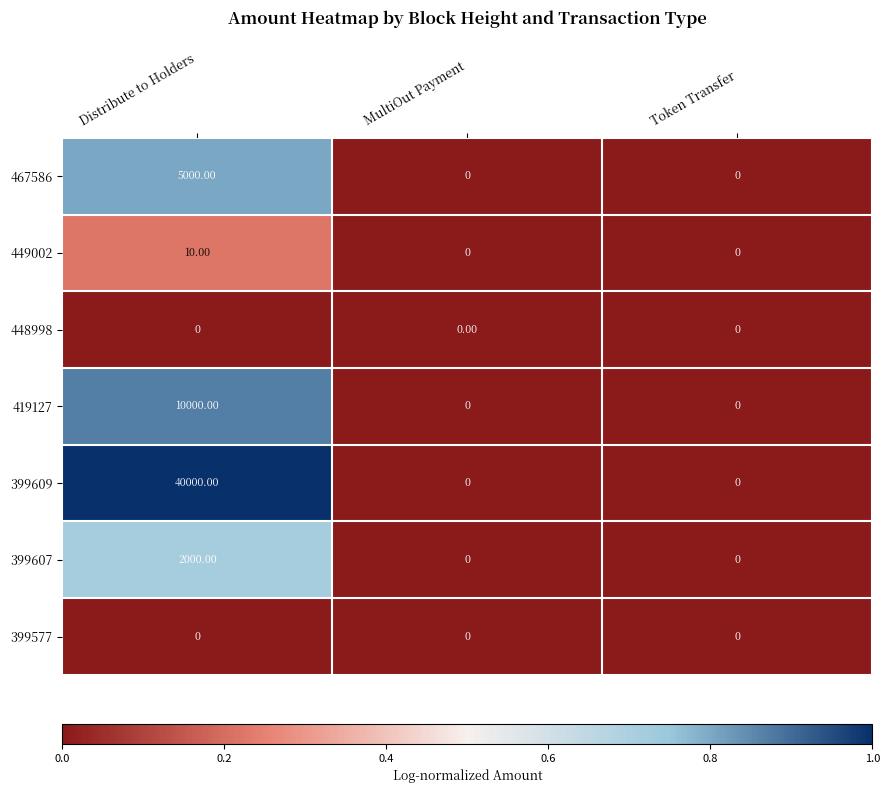

At which category is the sum across all series the highest?

Distribute to Holders